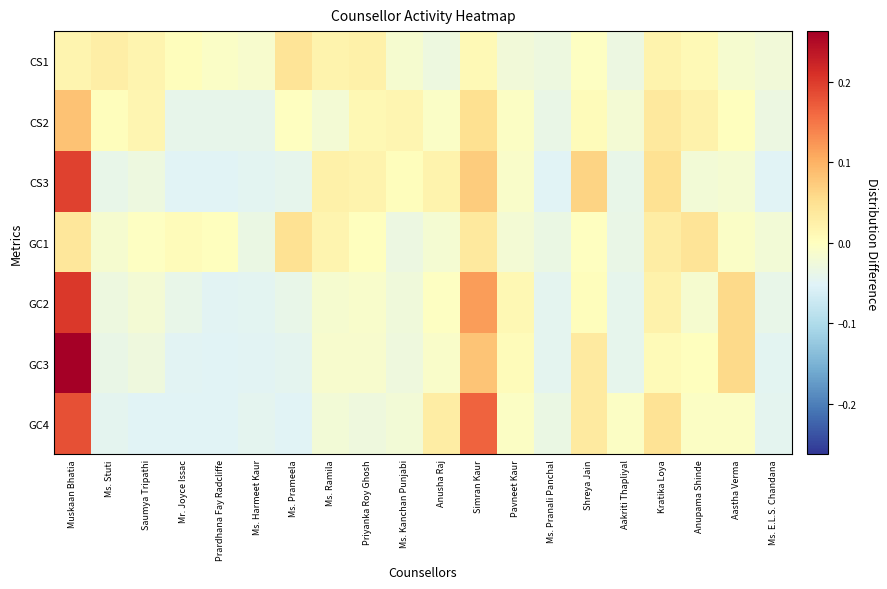

At Shreya Jain, list the series in order from largest to smallest.

CS3, GC4, GC3, CS2, GC2, GC1, CS1